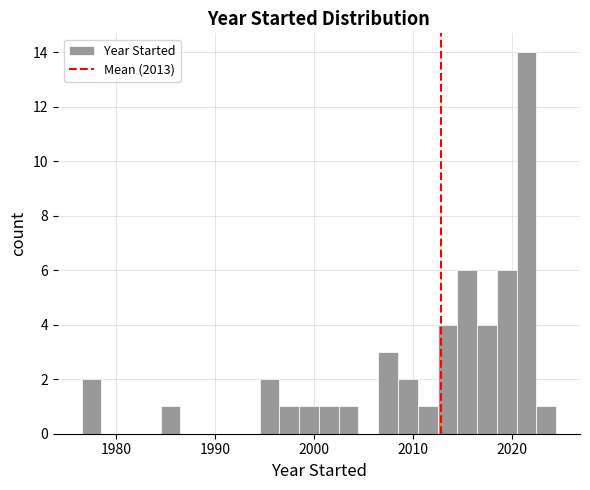

Around what value on the x-axis is the tallest bar? Give the approximate position of its centre, as read against the axis.

2022